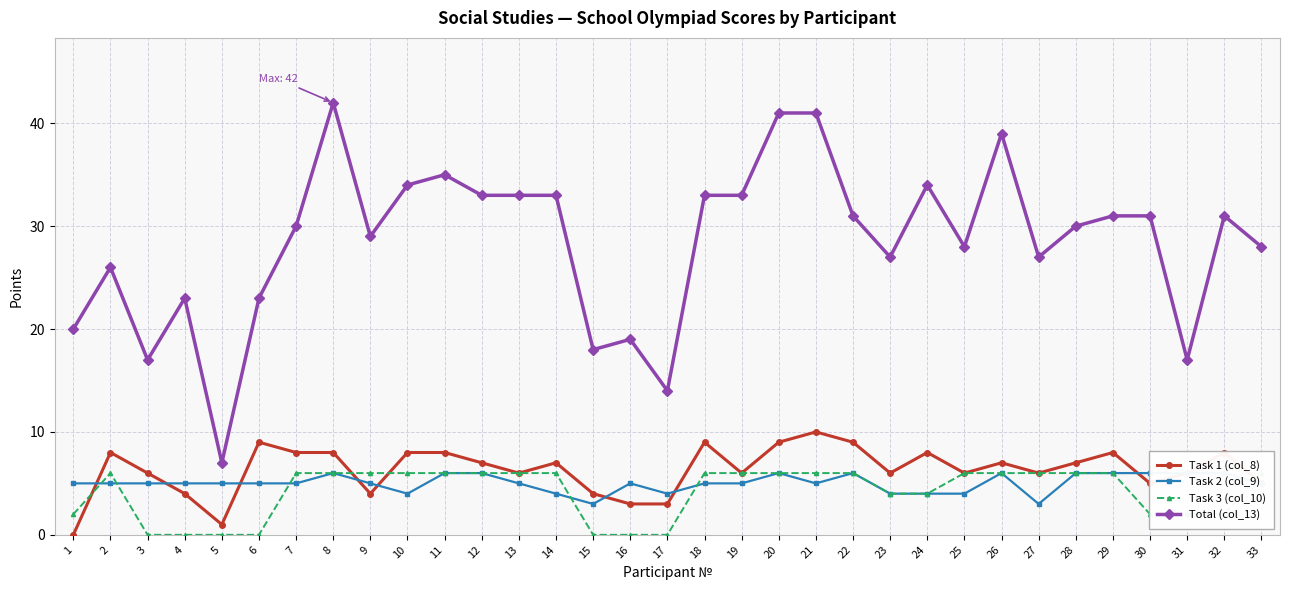

Rank the categories by Total (col_13) value from lowest to highest.

5, 17, 3, 31, 15, 16, 1, 4, 6, 2, 23, 27, 25, 33, 9, 7, 28, 22, 29, 30, 32, 12, 13, 14, 18, 19, 10, 24, 11, 26, 20, 21, 8